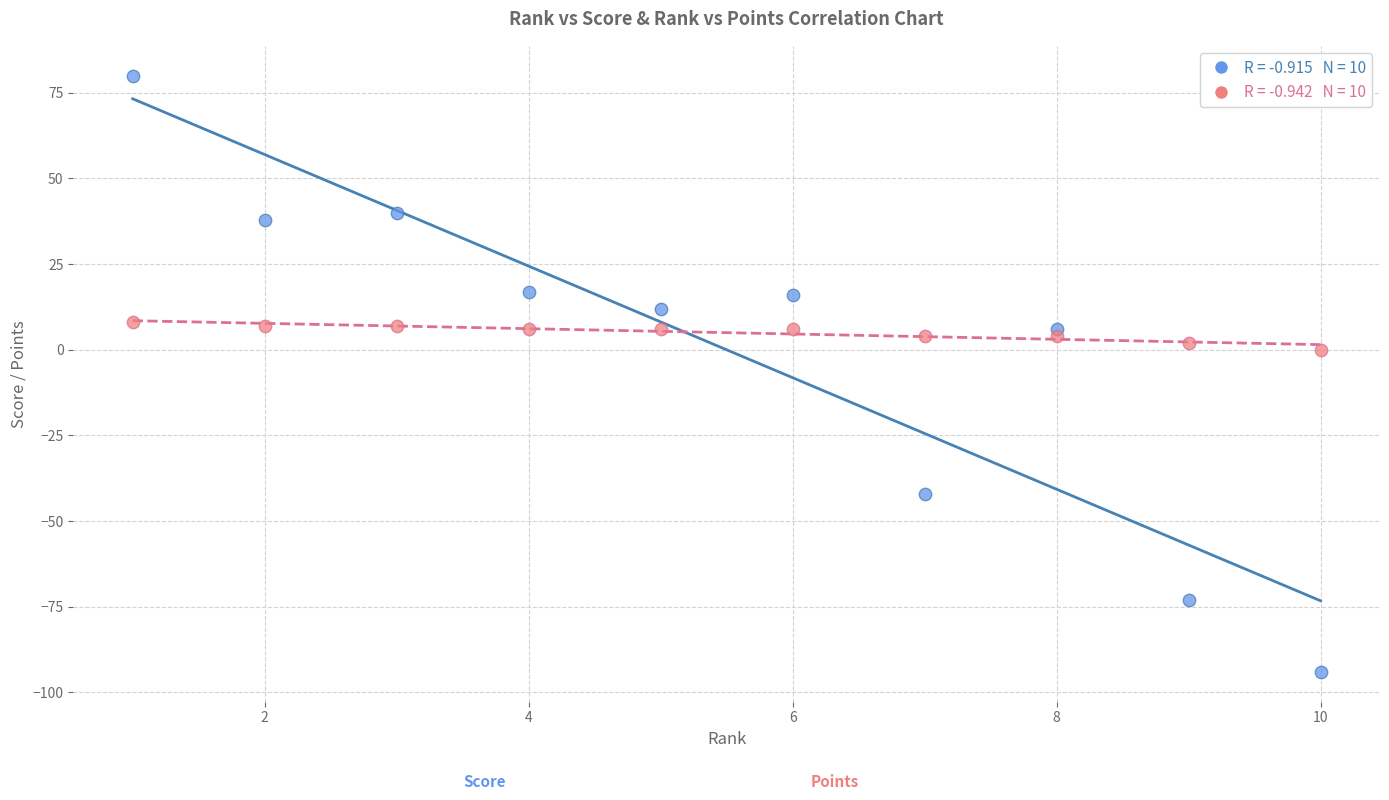

Across all data points, what is the range of Y values (max minus min)?

174